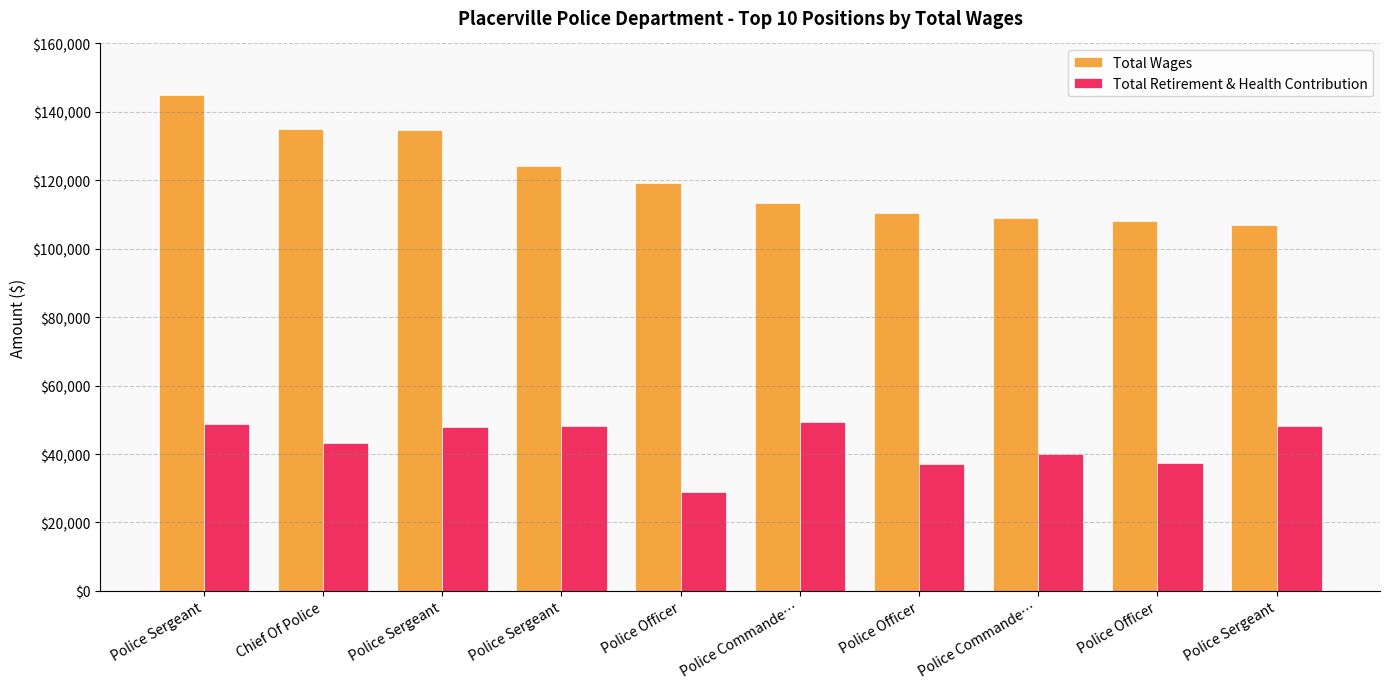

What is the smallest value displayed?

28767